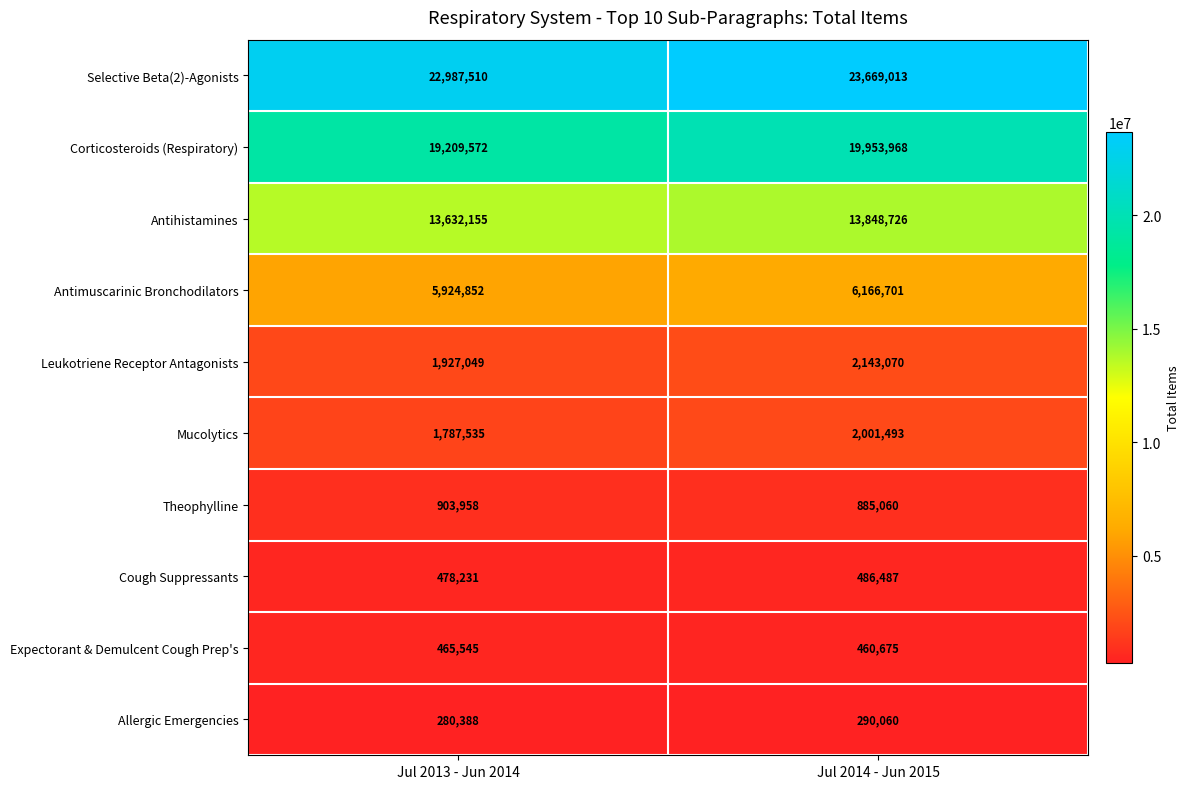

What is the minimum value shown in the chart?

280388